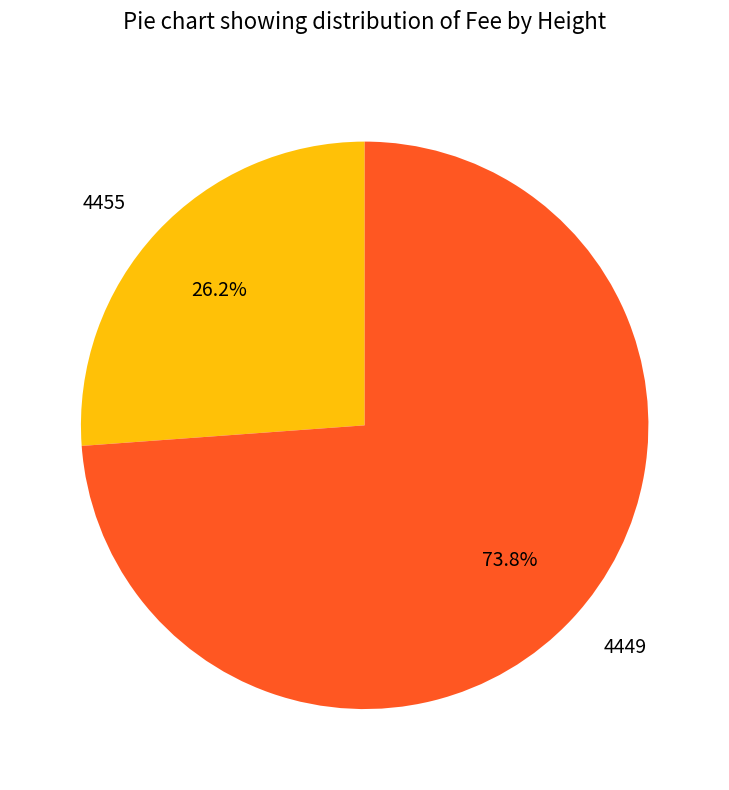

To the nearest percent, what is the combined percentage of 4455 and 4449?

100%